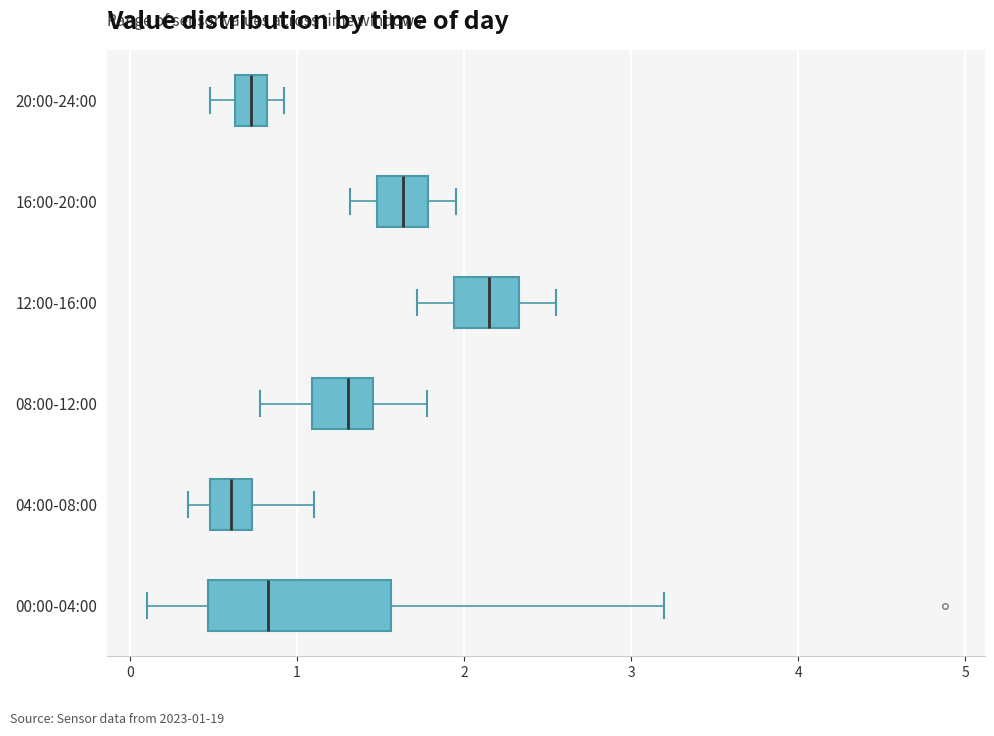

Which box is the widest, from its left edge to its right edge?

00:00-04:00